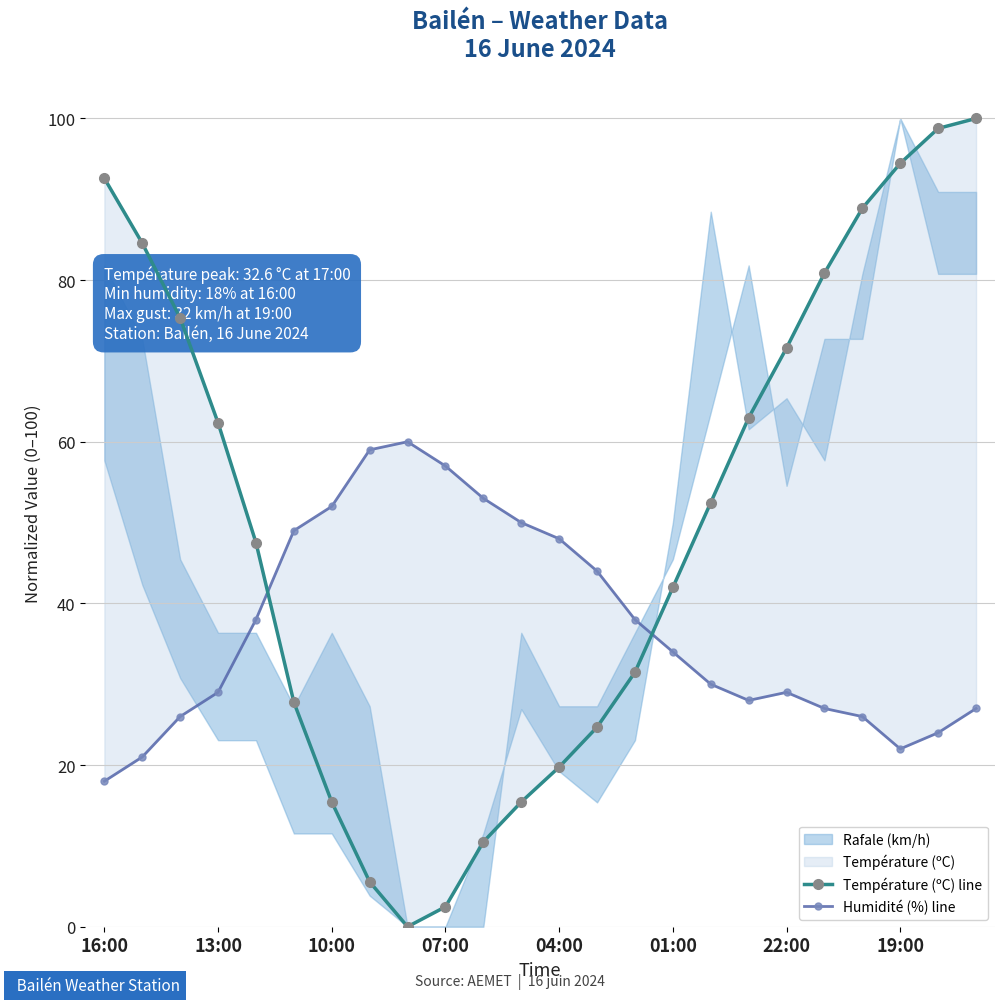

List the labels in order of Température (ºC) line value, smallest first.

8, 9, 19:00, 10, 22:00, 11, 12, 13, 01:00, 14, 15, 04:00, 16, 07:00, 17, 18, 10:00, 19, 13:00, 20, 16:00, 21, 22, 23